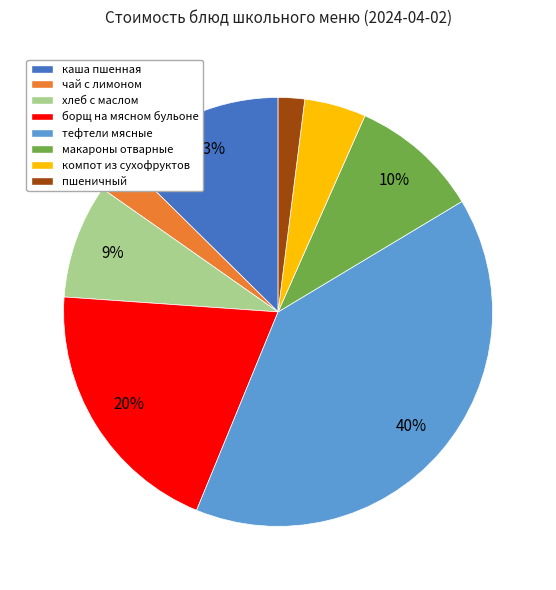

What is the smallest slice in the pie chart?

пшеничный